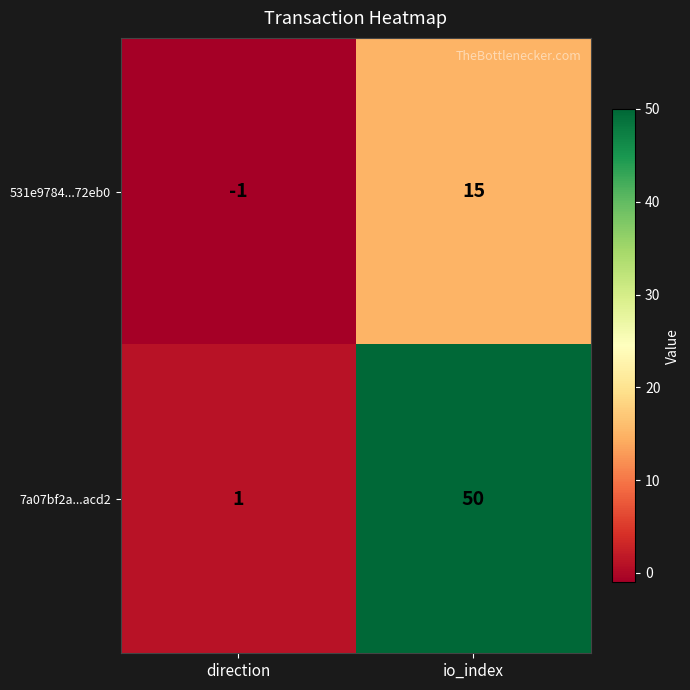

How many series are shown in this chart?

2